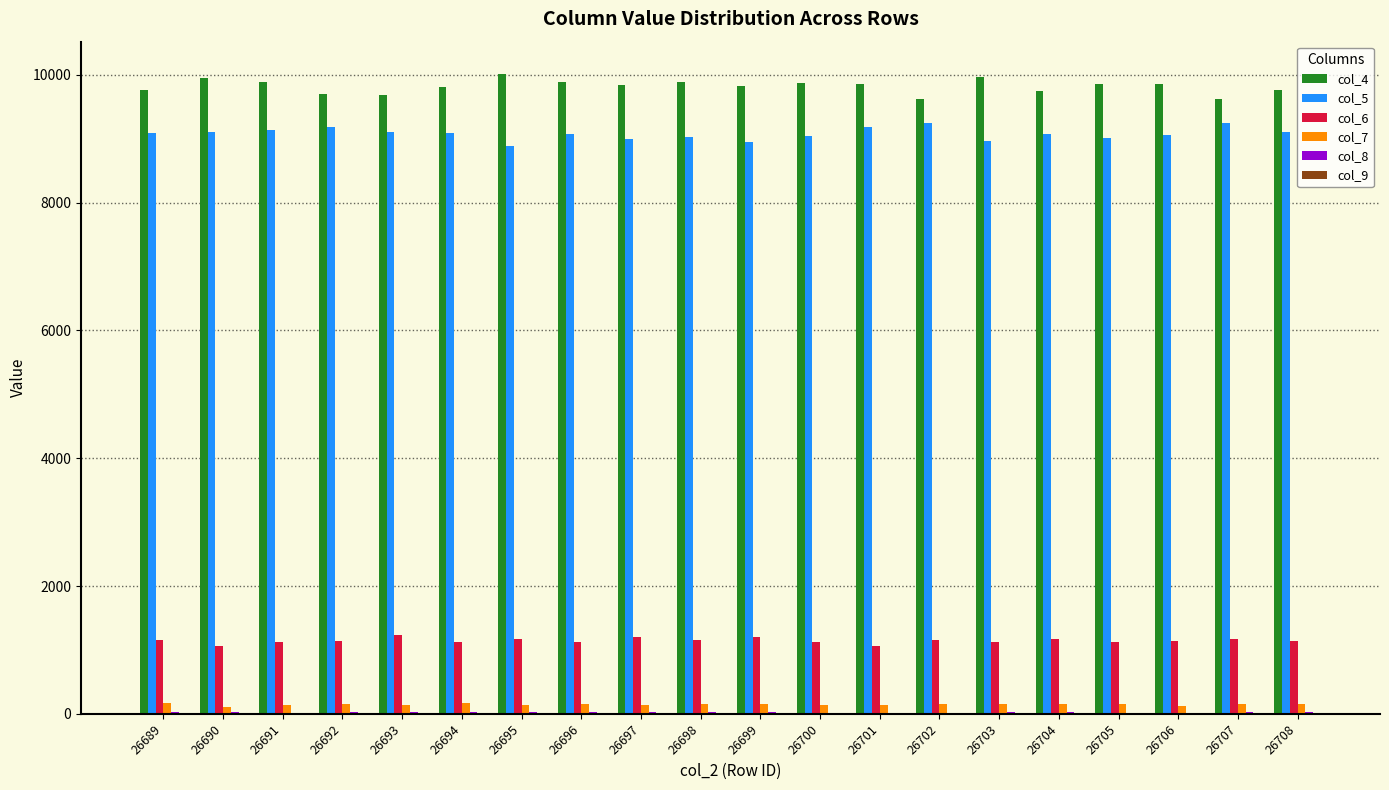

What is the greatest value displayed?

10017